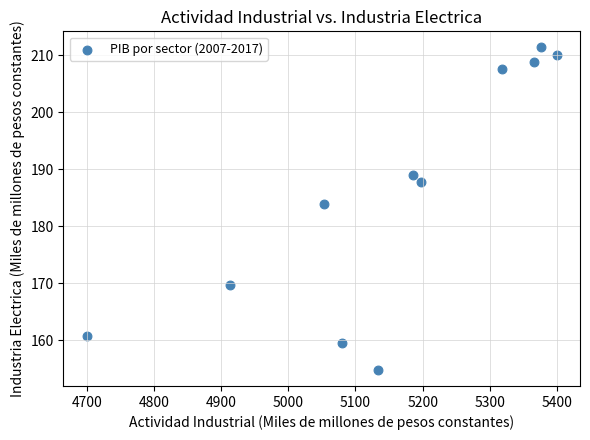

What is the average Y value?

185.8